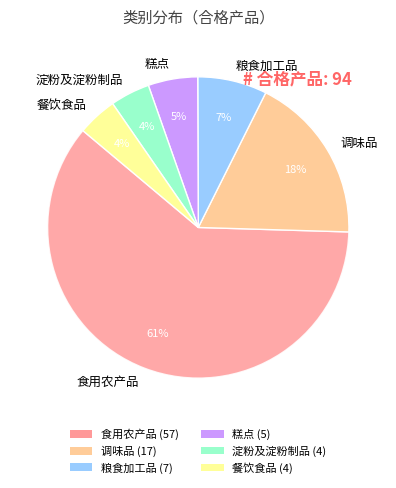

Which category has the biggest portion of the pie?

食用农产品